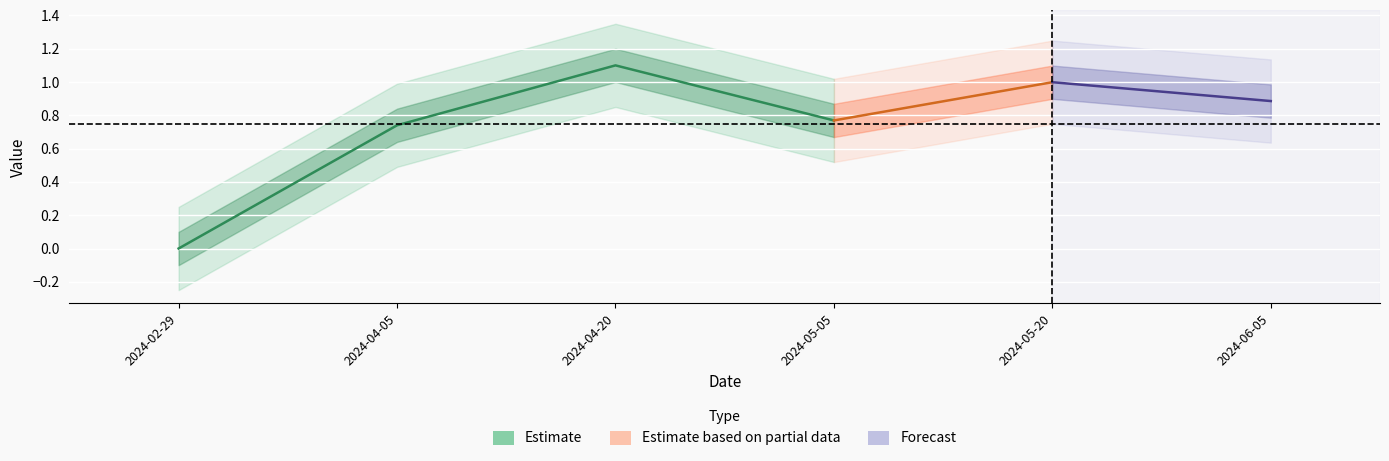

True or false: the data shows 1.1 at 2024-04-20.

True